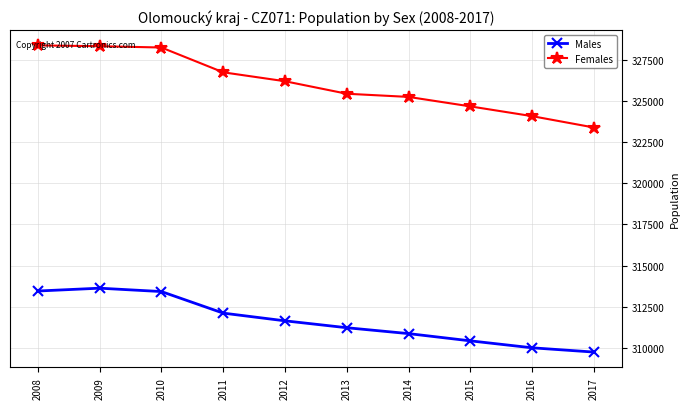

How many lines are shown in the chart?

2